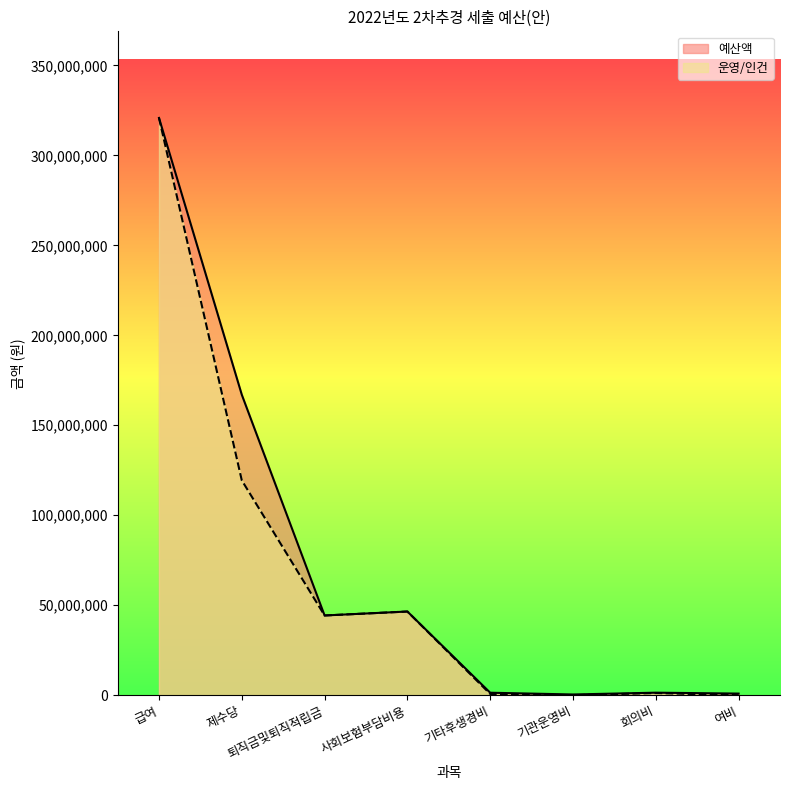

True or false: 예산액 and 운영/인건 intersect in this chart.

False